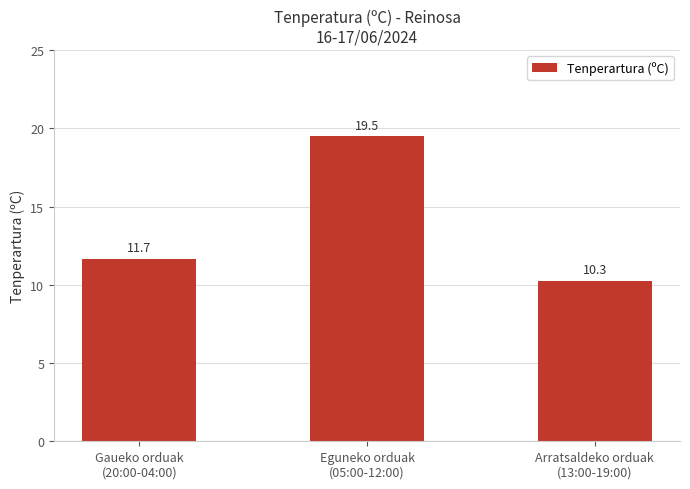

Where does the data first go above 11?

Gaueko orduak
(20:00-04:00)